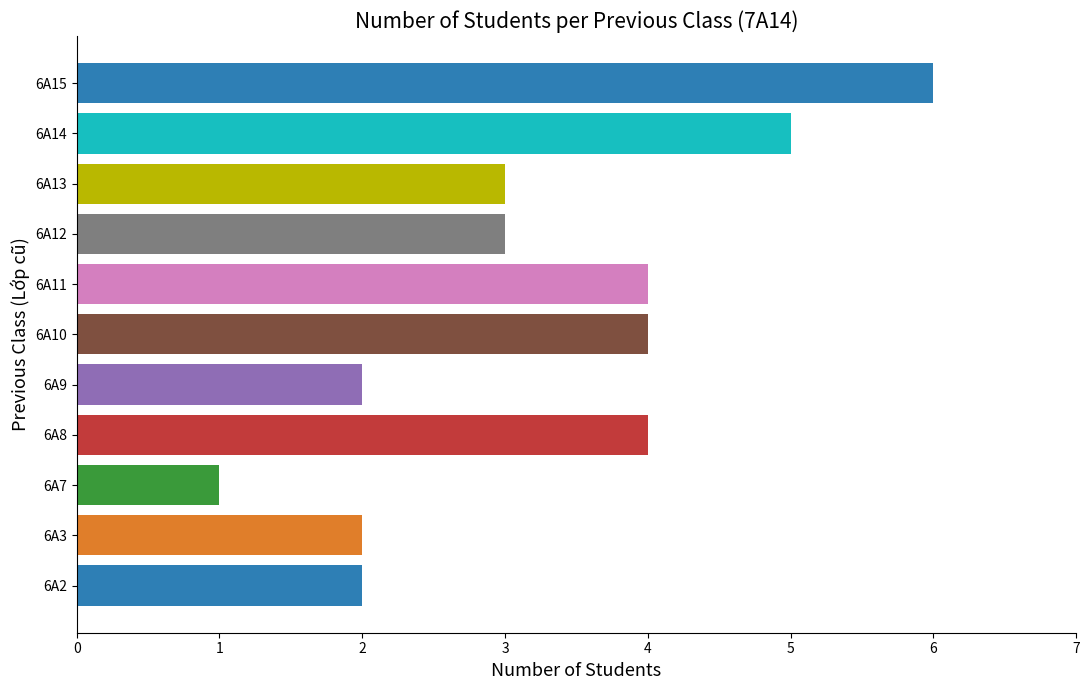

What is the minimum value shown in the chart?

1